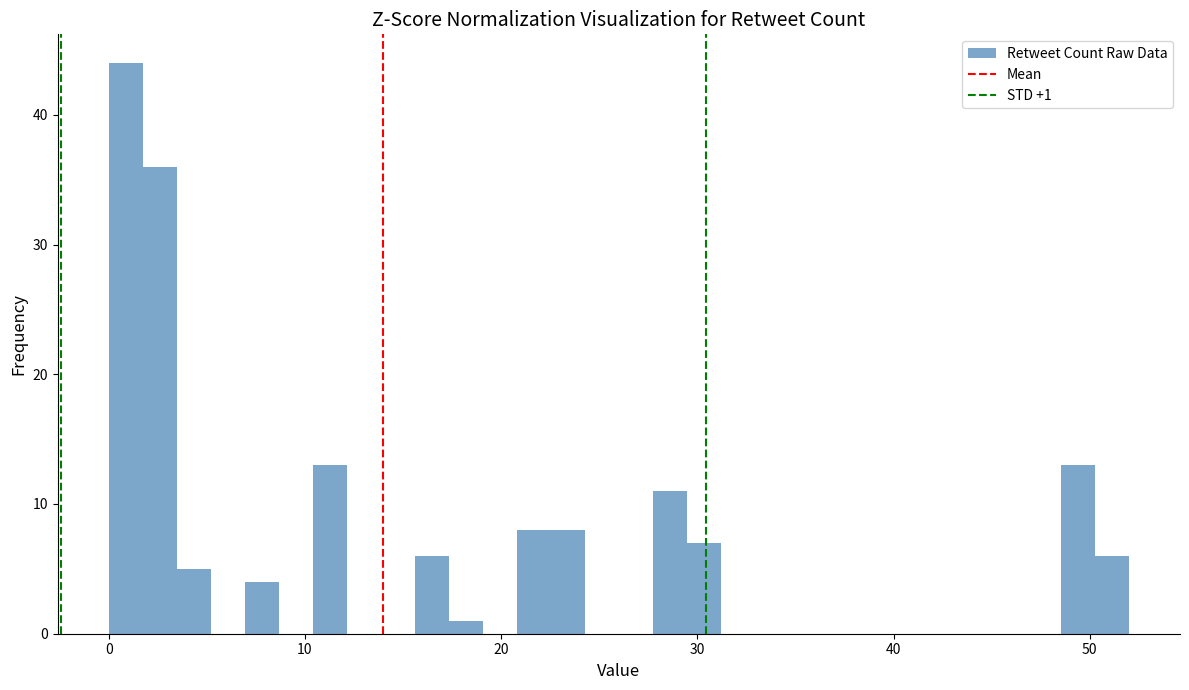

Read against the x-axis, roughly where is the centre of the tallest bar?

1